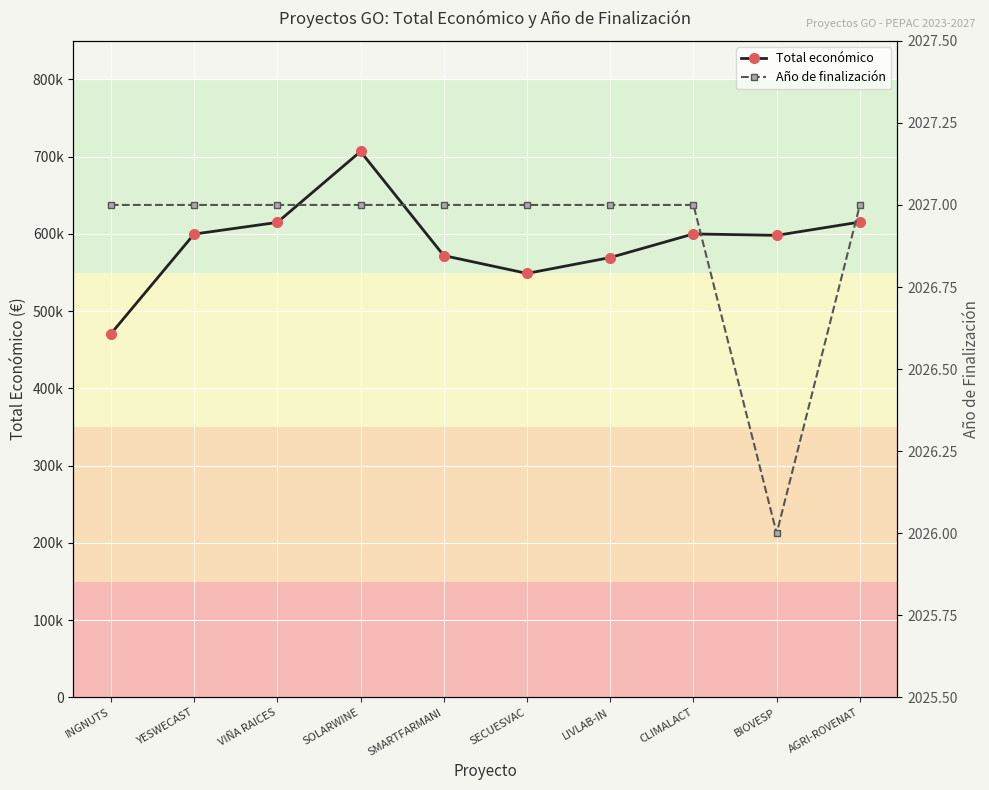

Reading left to right, list all the values displayed in this chart.

Total económico: 470675	599792	614907	706697	571965	548889	569416	600000	598139	615375
Año de finalización: 2027	2027	2027	2027	2027	2027	2027	2027	2026	2027